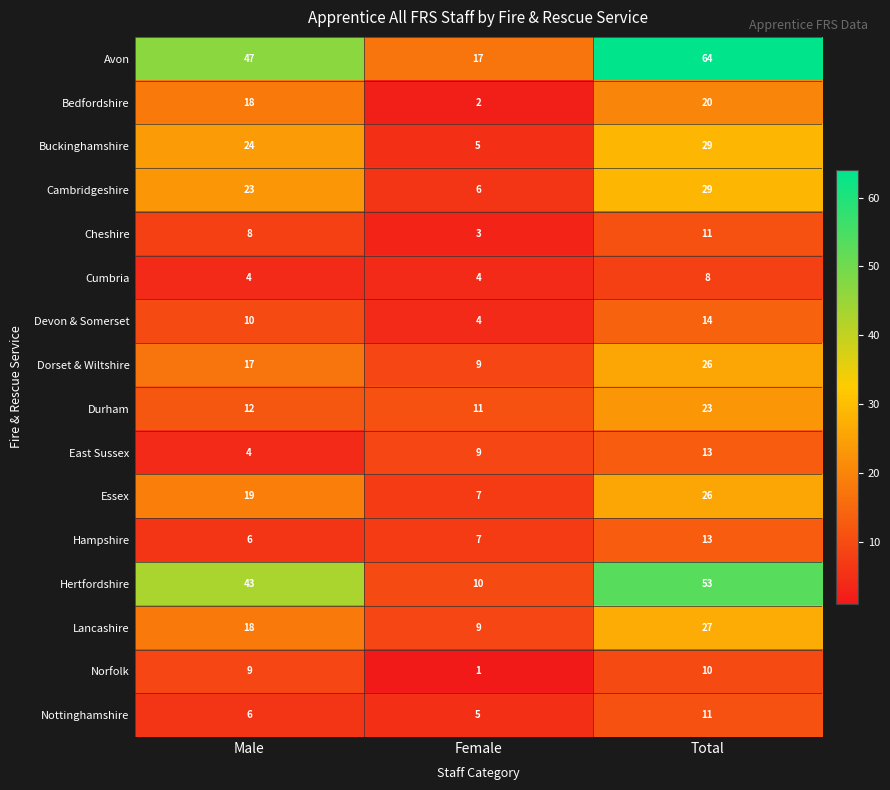

How many values in the Avon series are below 47?

1